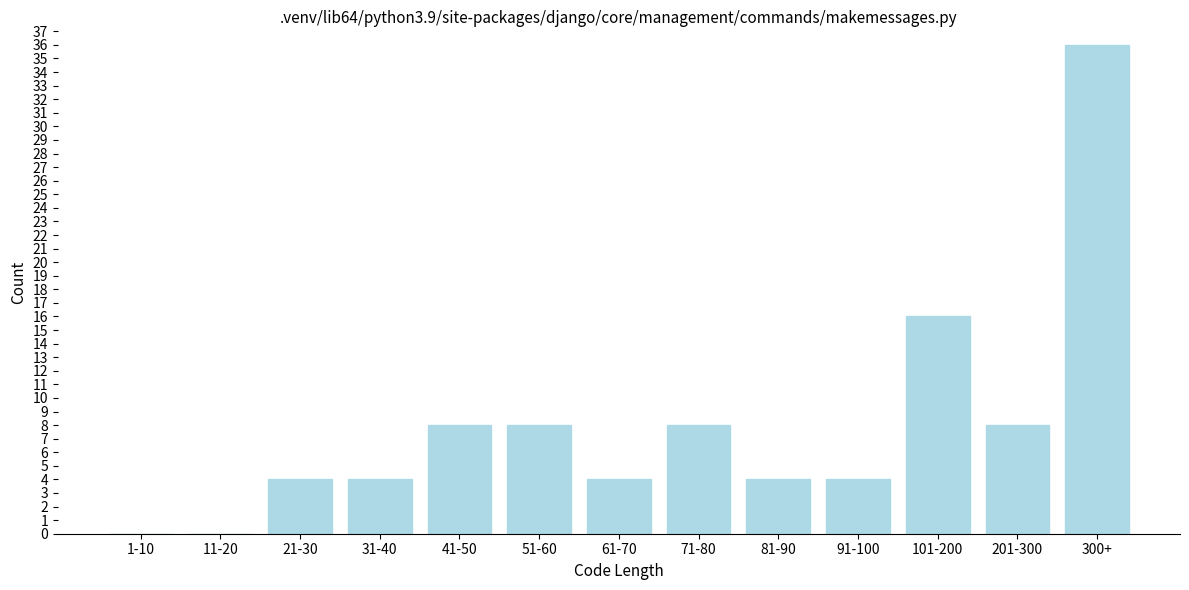

Reading left to right, extract all data points from this chart.

1-10=0	11-20=0	21-30=4	31-40=4	41-50=8	51-60=8	61-70=4	71-80=8	81-90=4	91-100=4	101-200=16	201-300=8	300+=36